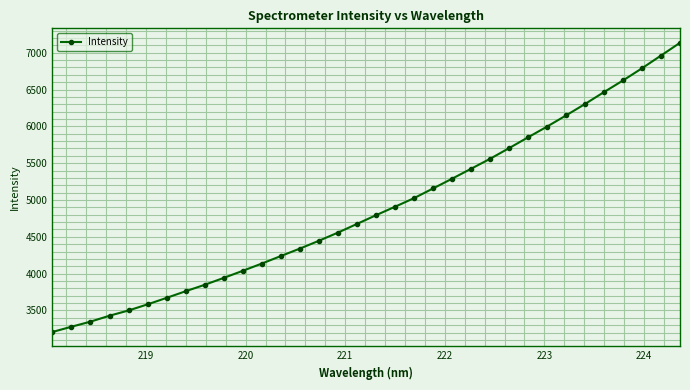

What is the difference between the maximum and minimum values?

3926.3